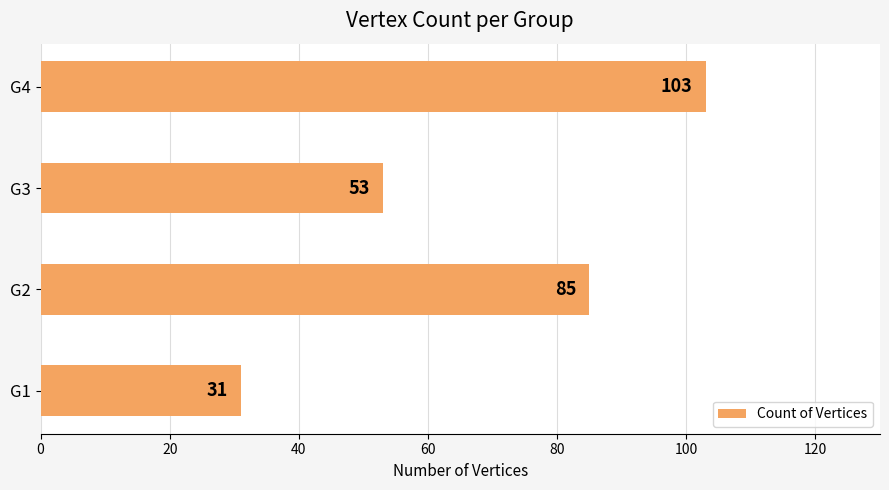

Between G2 and G4, which is larger?

G4